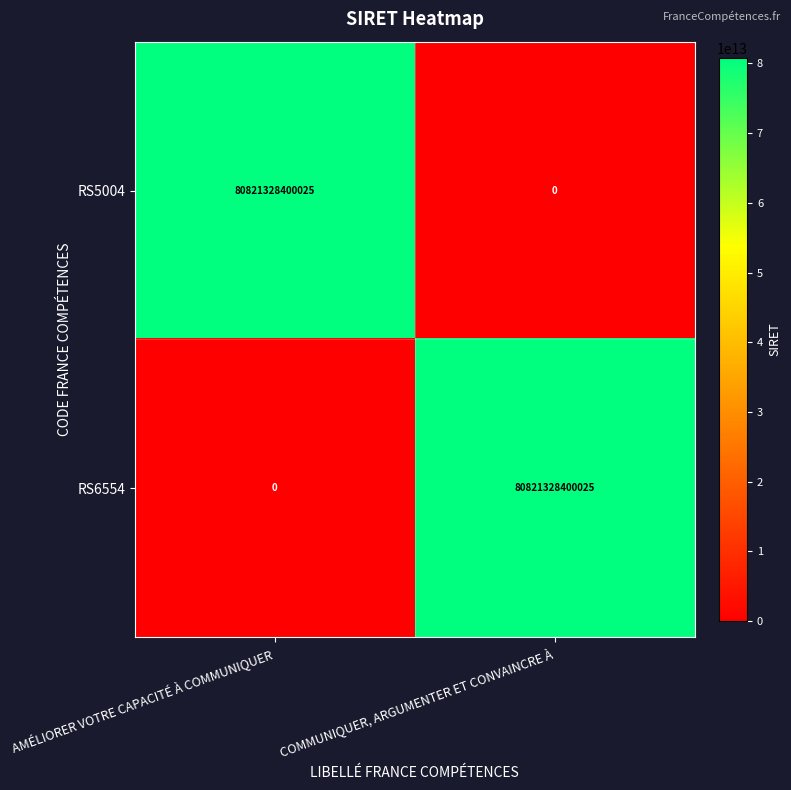

True or false: RS6554 has a value of 80821328400025 at COMMUNIQUER, ARGUMENTER ET CONVAINCRE À.

True